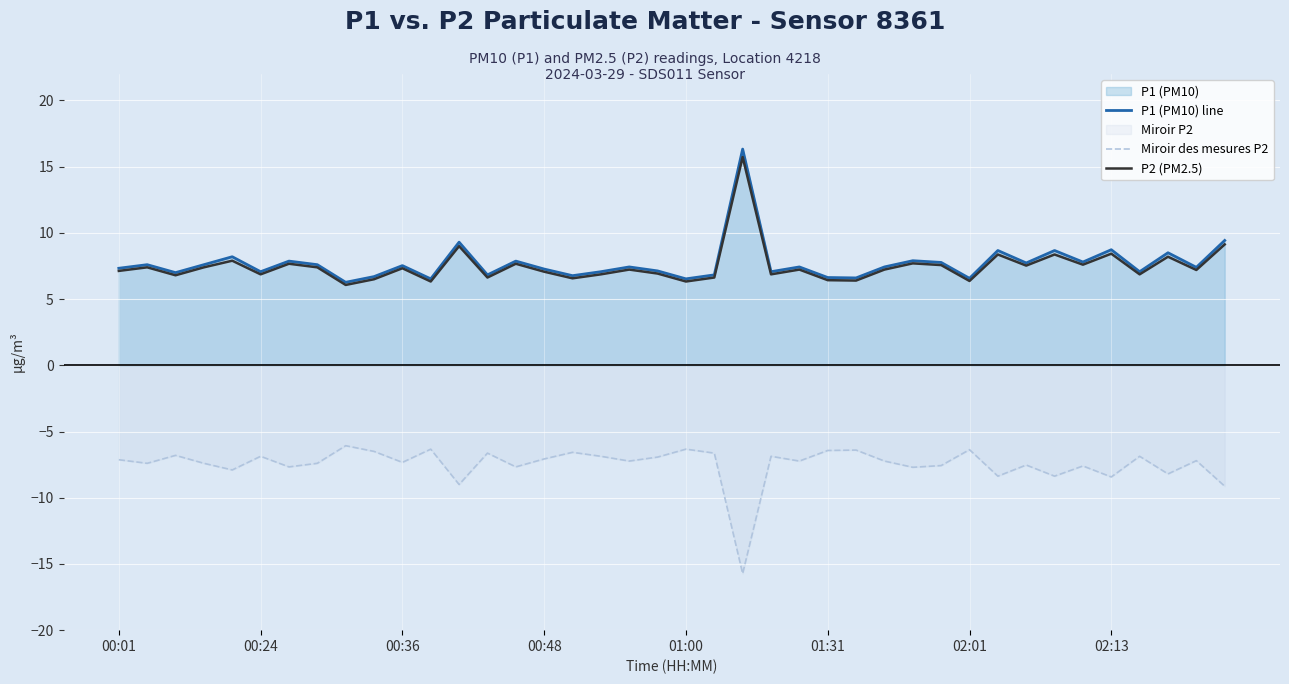

What is the label of the 25th point from the left?

24